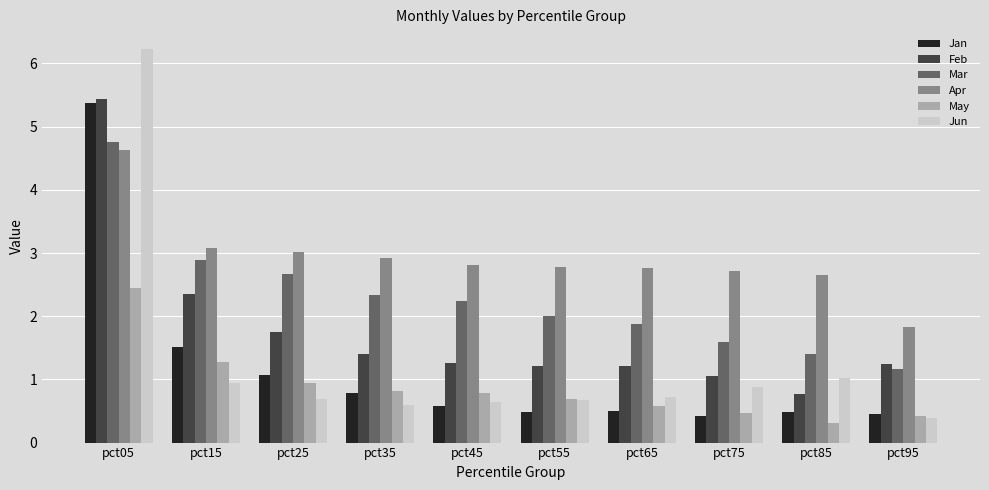

What is the total value across all series at pct45?

8.3